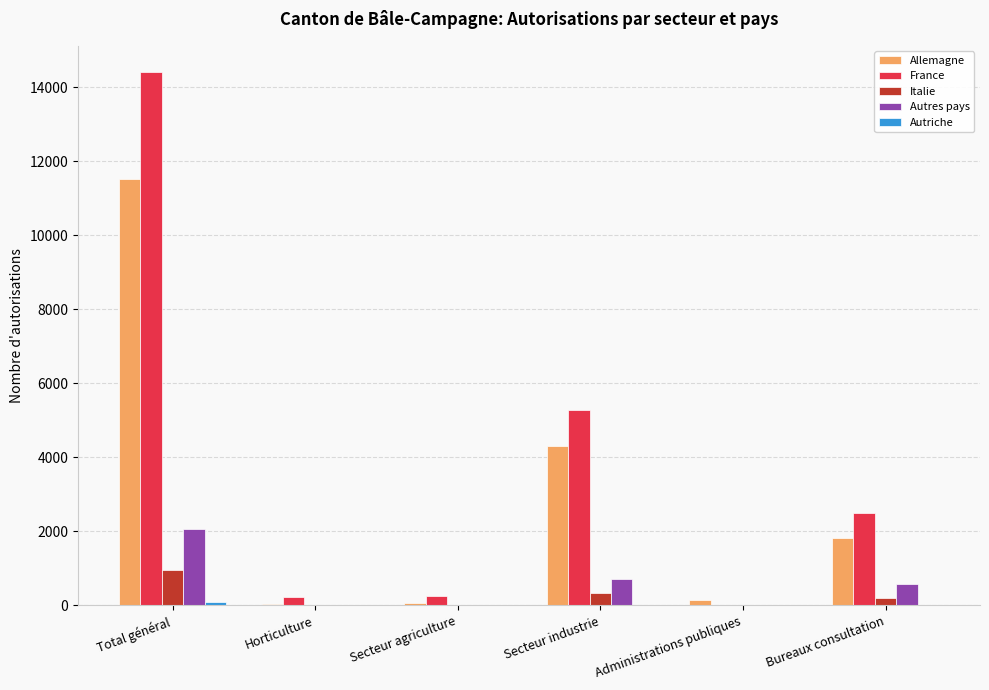

What is the approximate value of Autres pays at Total général, to the nearest 100?

2100